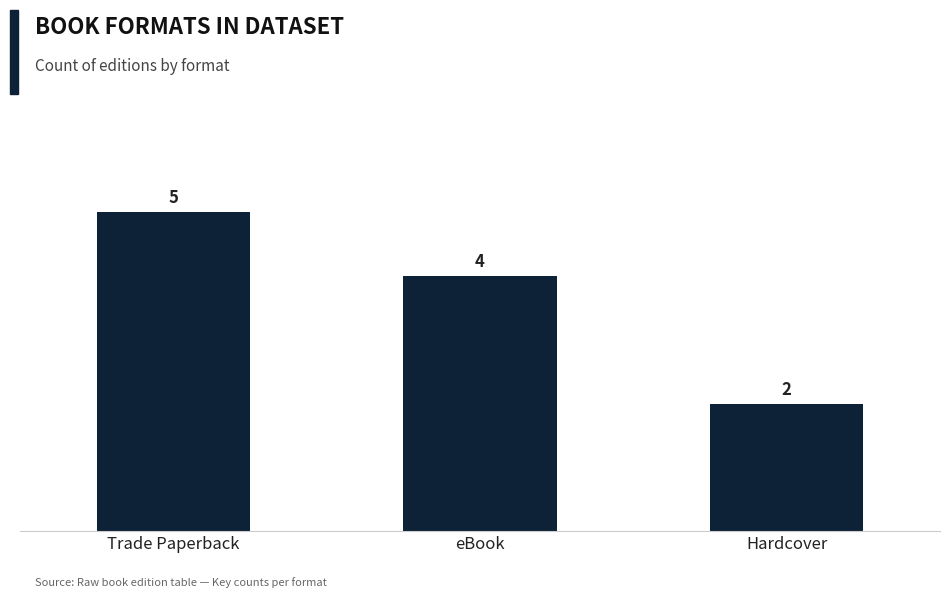

Read the value at eBook.

4